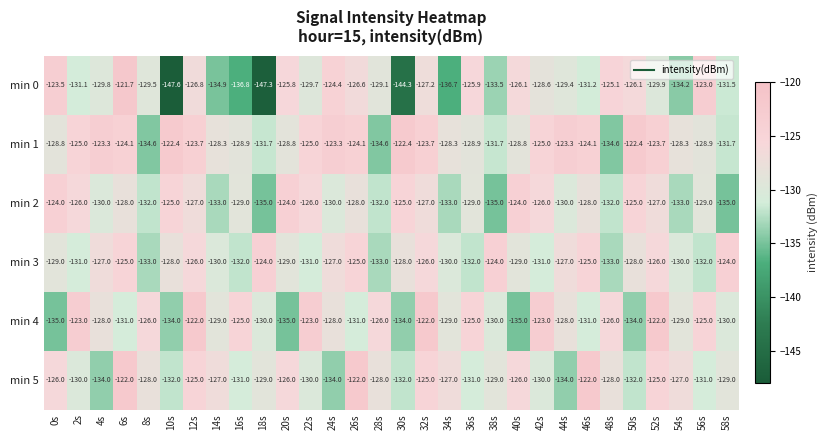

At which category is the sum across all series the highest?

12s